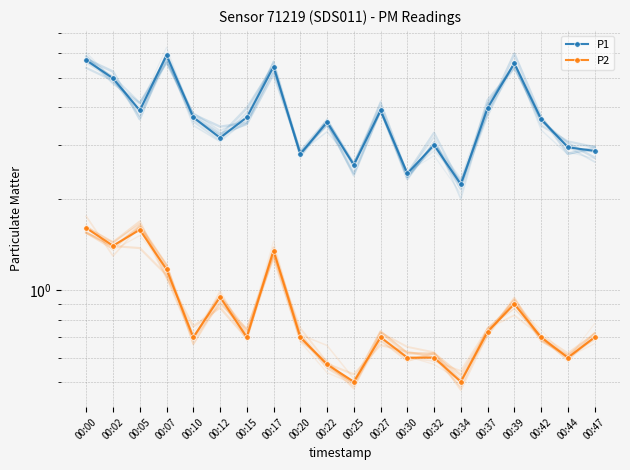

Rank the series at 00:22 from highest to lowest value.

P1, P2